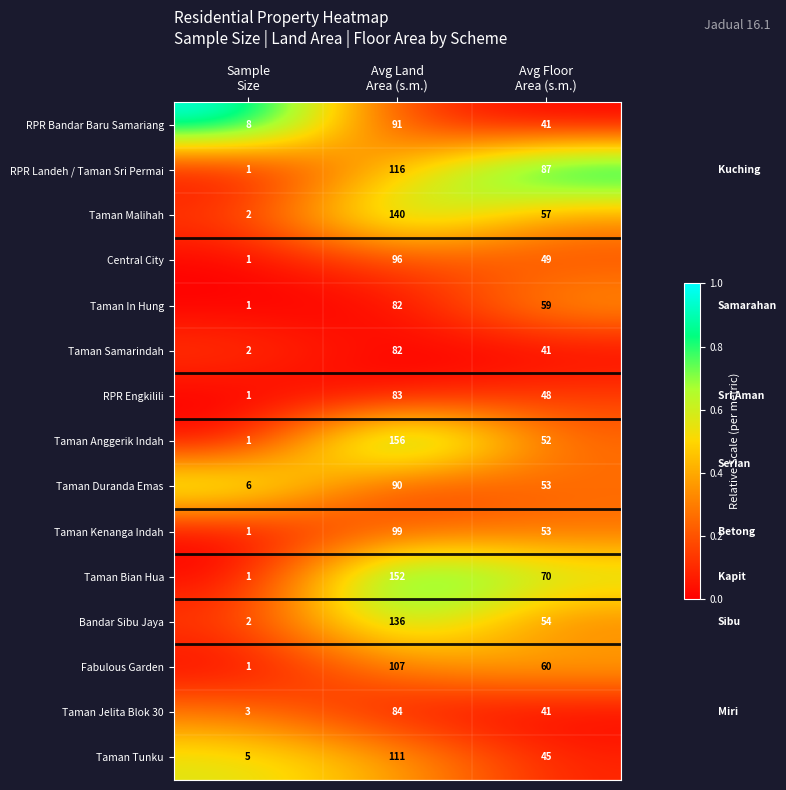

What is the difference between the maximum and minimum values in the Taman Samarindah series?

80